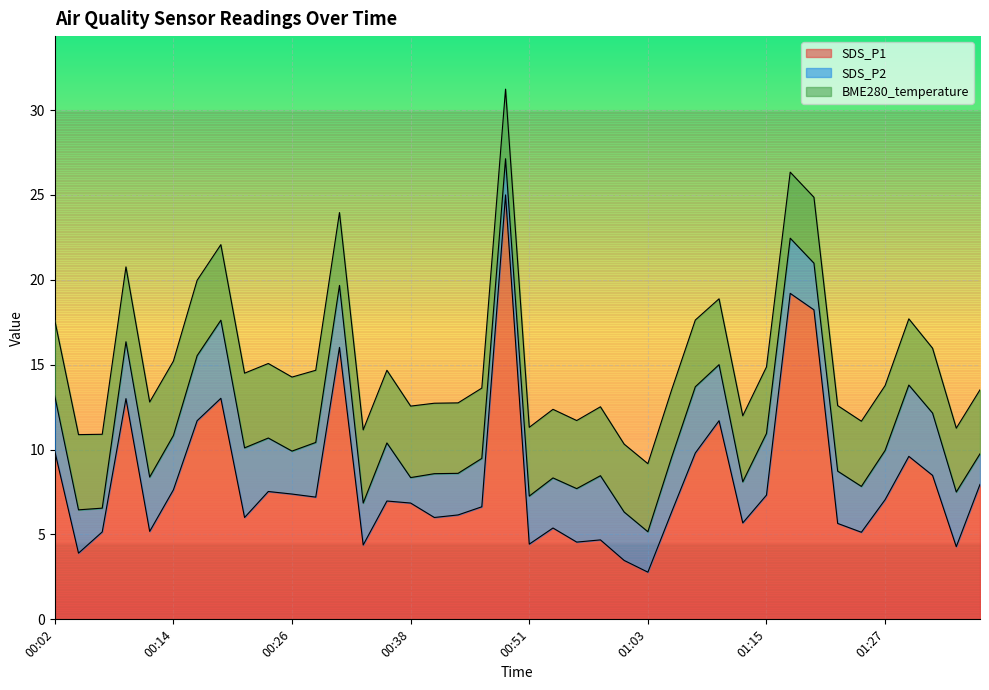

Reading right to left, what are all the values shown in this chart?

SDS_P1: 8.0	4.3	8.5	9.6	7.0	5.1	5.7	18.2	19.2	7.3	5.7	11.7	9.8	6.3	2.8	3.5	4.7	4.5	5.4	4.4	25.0	6.6	6.2	6.0	6.8	7.0	4.4	16.0	7.2	7.4	7.5	6.0	13.0	11.7	7.6	5.2	13.0	5.2	3.9	9.9
SDS_P2: 1.8	3.2	3.7	4.2	2.9	2.7	3.1	2.8	3.2	3.6	2.4	3.3	3.9	3.2	2.4	2.9	3.8	3.1	3.0	2.8	2.1	2.9	2.5	2.6	1.5	3.4	2.5	3.6	3.2	2.5	3.1	4.1	4.6	3.8	3.2	3.2	3.4	1.4	2.5	3.2
BME280_temperature: 3.8	3.8	3.8	3.9	3.8	3.8	3.9	3.9	3.9	3.9	3.9	3.9	3.9	4.0	4.0	4.0	4.1	4.0	4.0	4.0	4.1	4.1	4.2	4.2	4.2	4.3	4.3	4.3	4.2	4.4	4.4	4.4	4.5	4.4	4.4	4.4	4.4	4.3	4.4	4.5